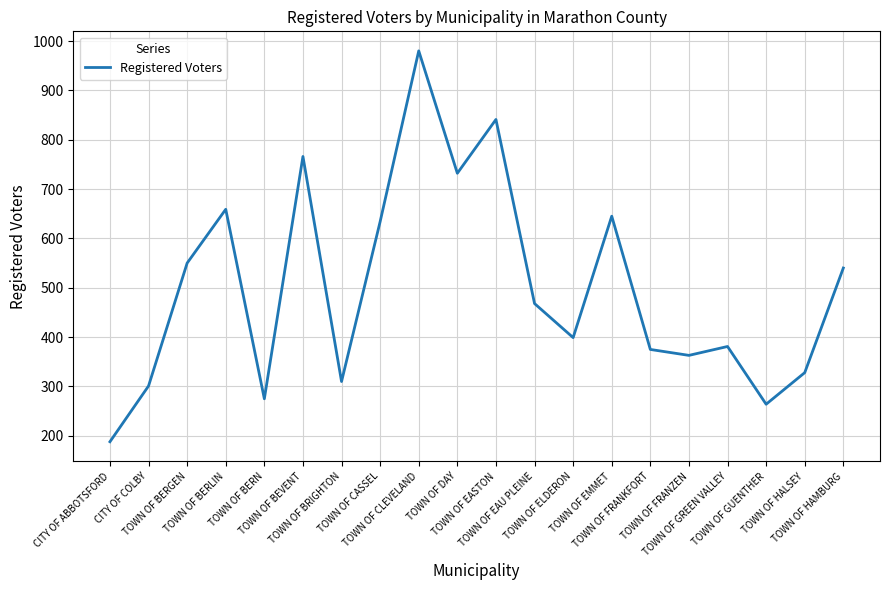

Reading left to right, extract all data points from this chart.

CITY OF ABBOTSFORD=188	CITY OF COLBY=301	TOWN OF BERGEN=550	TOWN OF BERLIN=659	TOWN OF BERN=275	TOWN OF BEVENT=766	TOWN OF BRIGHTON=310	TOWN OF CASSEL=634	TOWN OF CLEVELAND=980	TOWN OF DAY=732	TOWN OF EASTON=841	TOWN OF EAU PLEINE=468	TOWN OF ELDERON=399	TOWN OF EMMET=645	TOWN OF FRANKFORT=375	TOWN OF FRANZEN=363	TOWN OF GREEN VALLEY=381	TOWN OF GUENTHER=264	TOWN OF HALSEY=328	TOWN OF HAMBURG=540